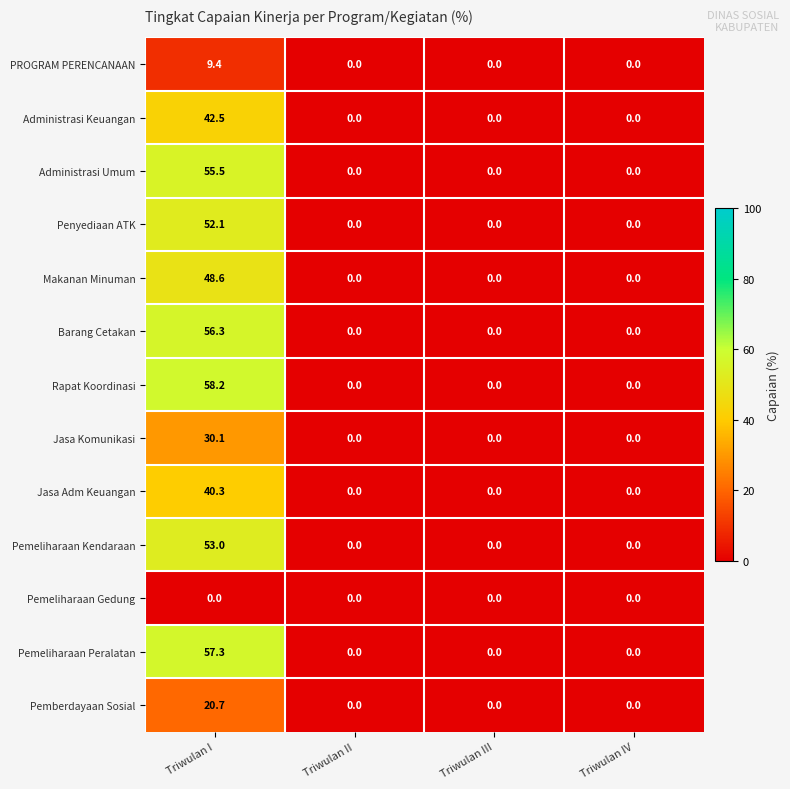

Between Triwulan I and Triwulan II, which series saw the biggest shift?

Rapat Koordinasi